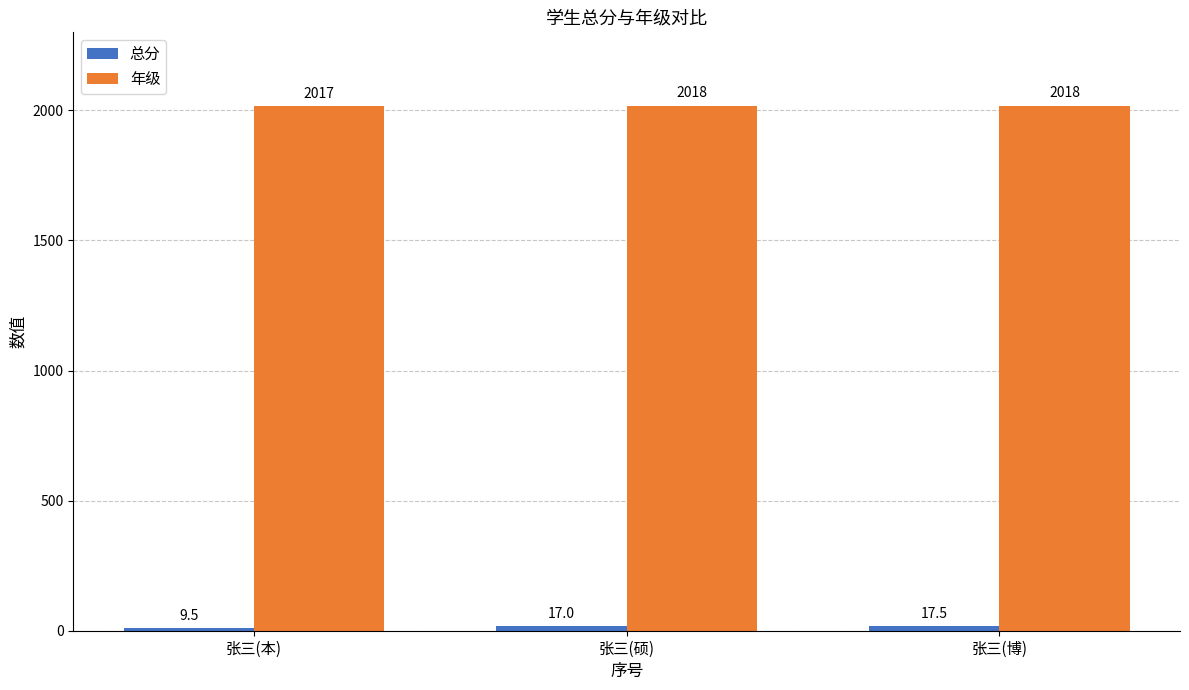

What is the maximum value shown in the chart?

2018.0